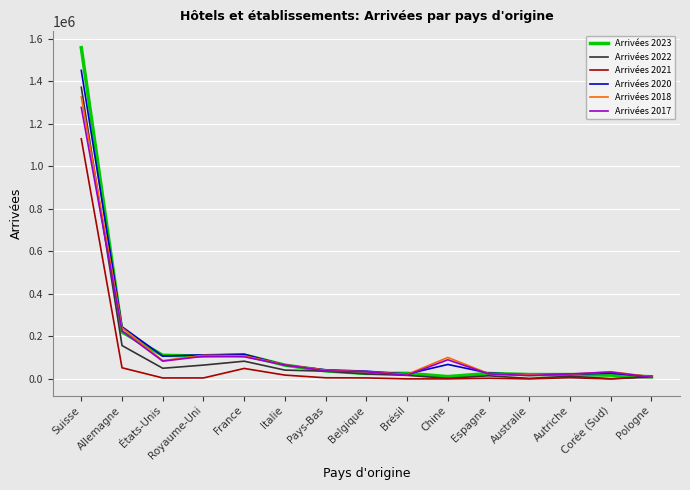

Between which two adjacent categories do Arrivées 2017 and Arrivées 2022 first intersect?

Suisse and Allemagne